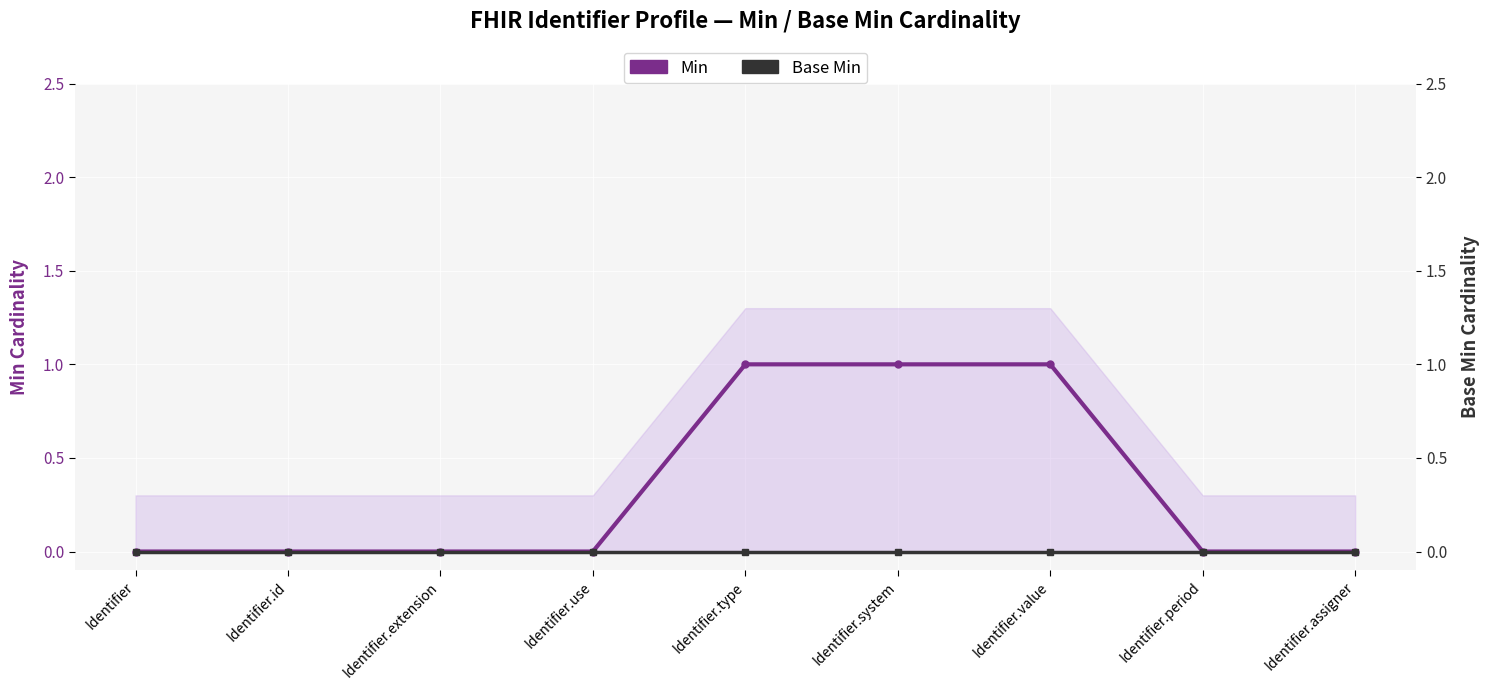

The Min series shows 1 at Identifier.use. True or false?

False